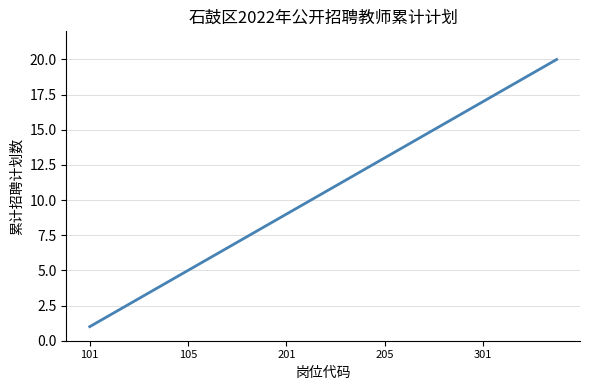

What is the difference between the maximum and minimum values?

19